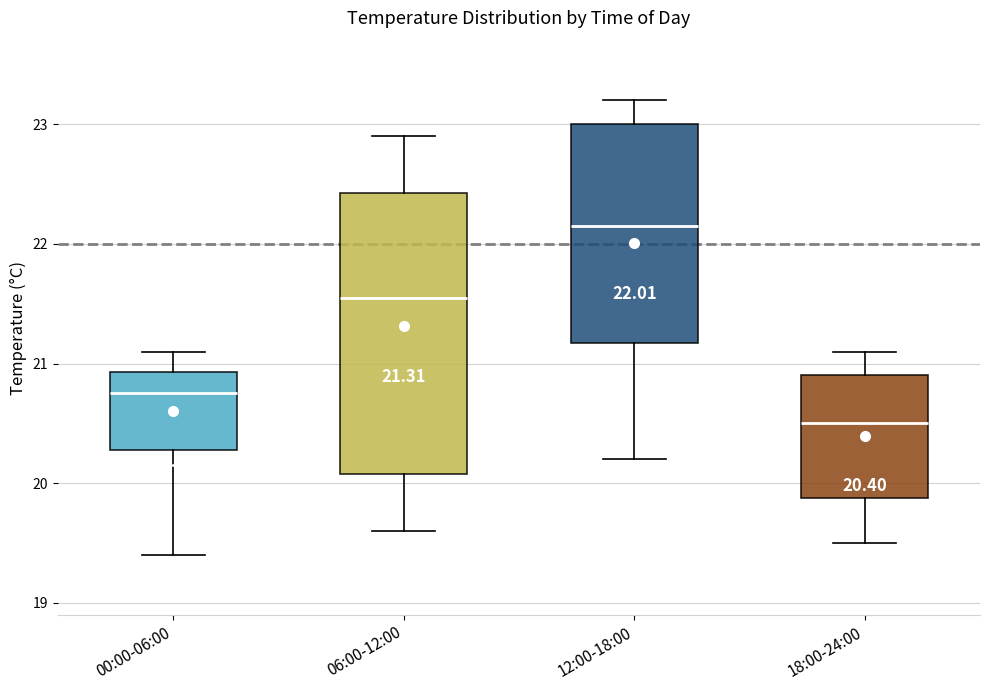

Comparing the boxes themselves (not the whiskers), which one is the tallest?

06:00-12:00